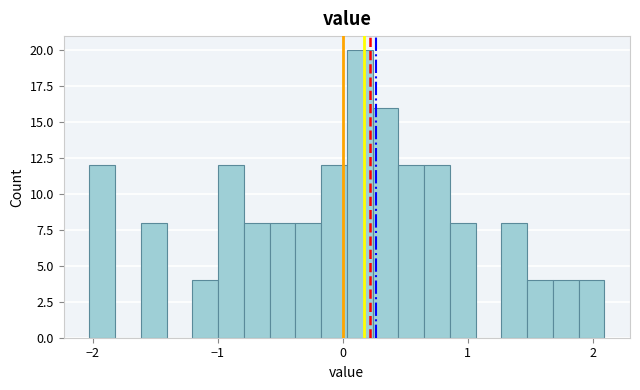

Around what value on the x-axis is the tallest bar? Give the approximate position of its centre, as read against the axis.

0.1